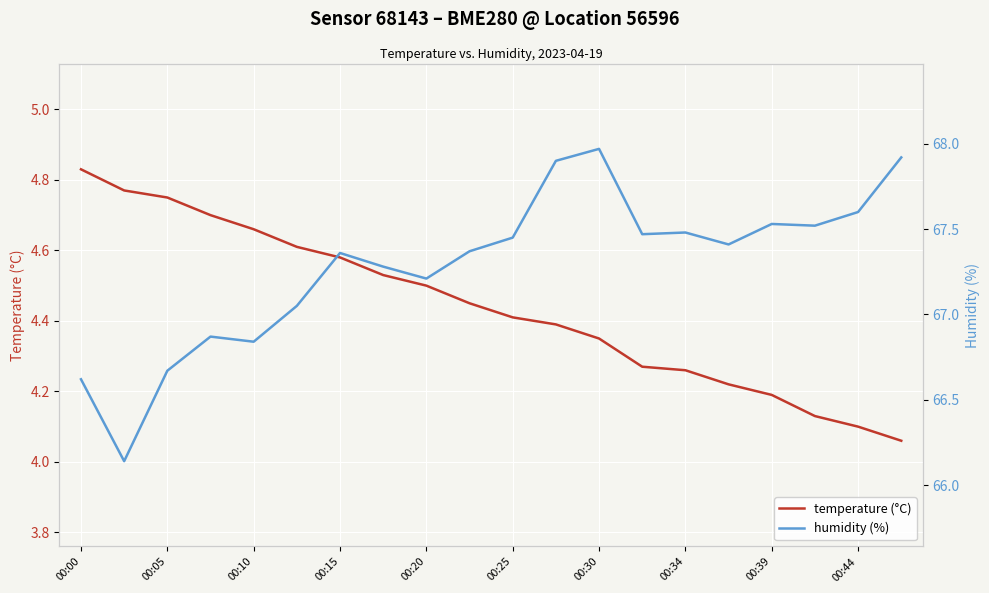

How many distinct data groups are displayed?

2